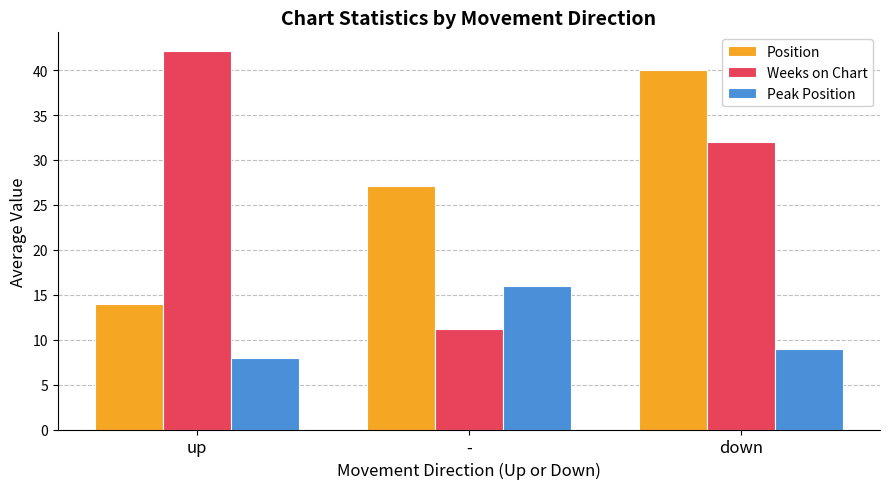

What is the smallest value displayed?

7.9